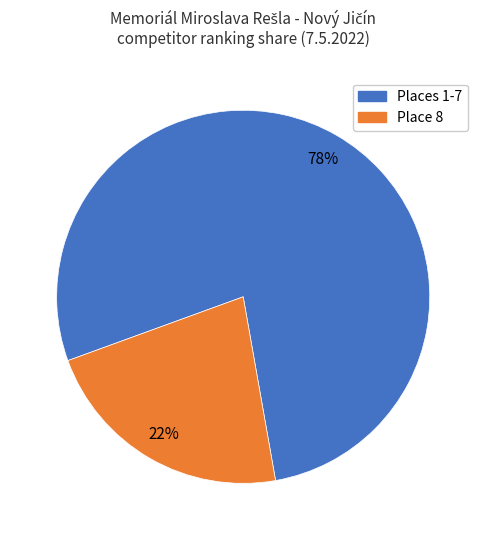

Is there any slice that represents more than half of the pie?

Yes